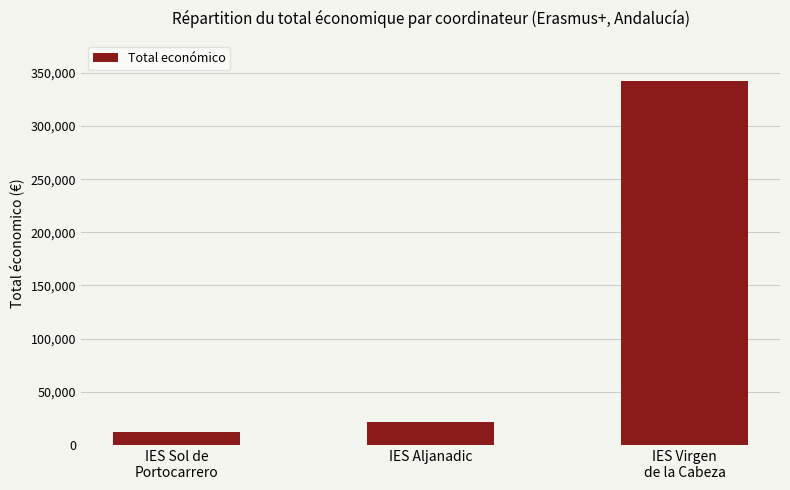

The chart shows a value of 21112 at IES Aljanadic. True or false?

True